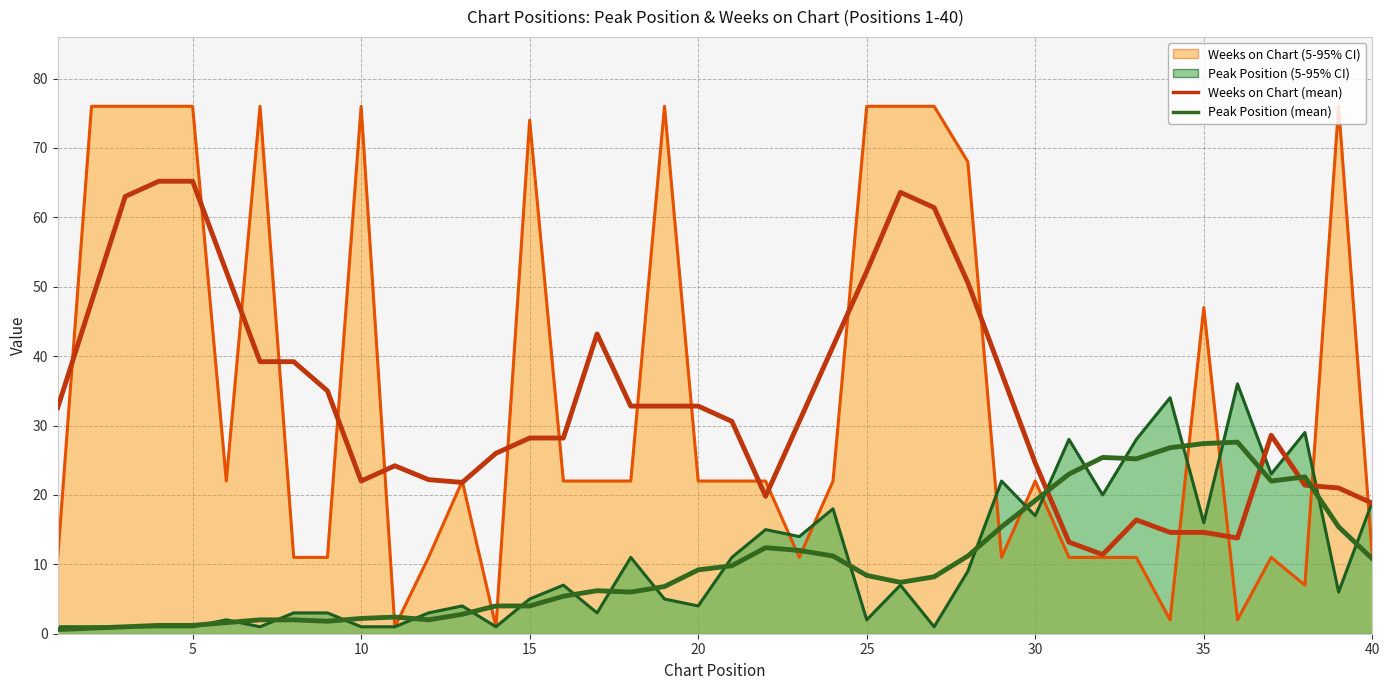

Is it true that Weeks on Chart equals 7 at 38?

True